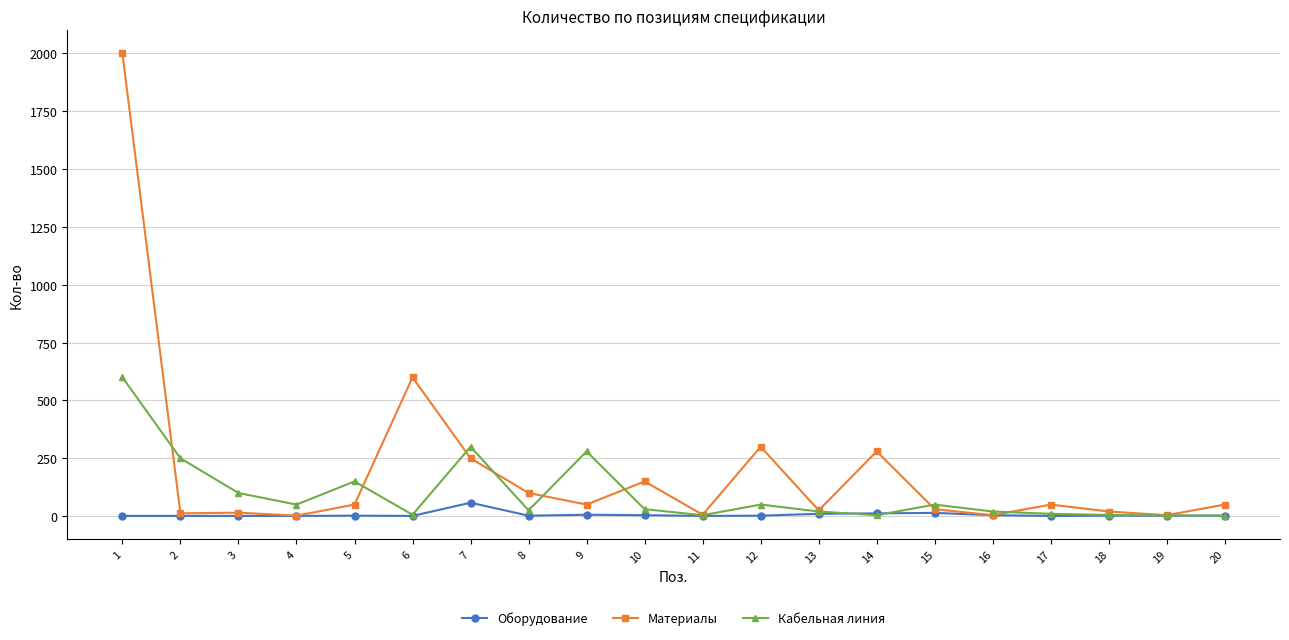

Which series has the largest range (max minus min)?

Материалы